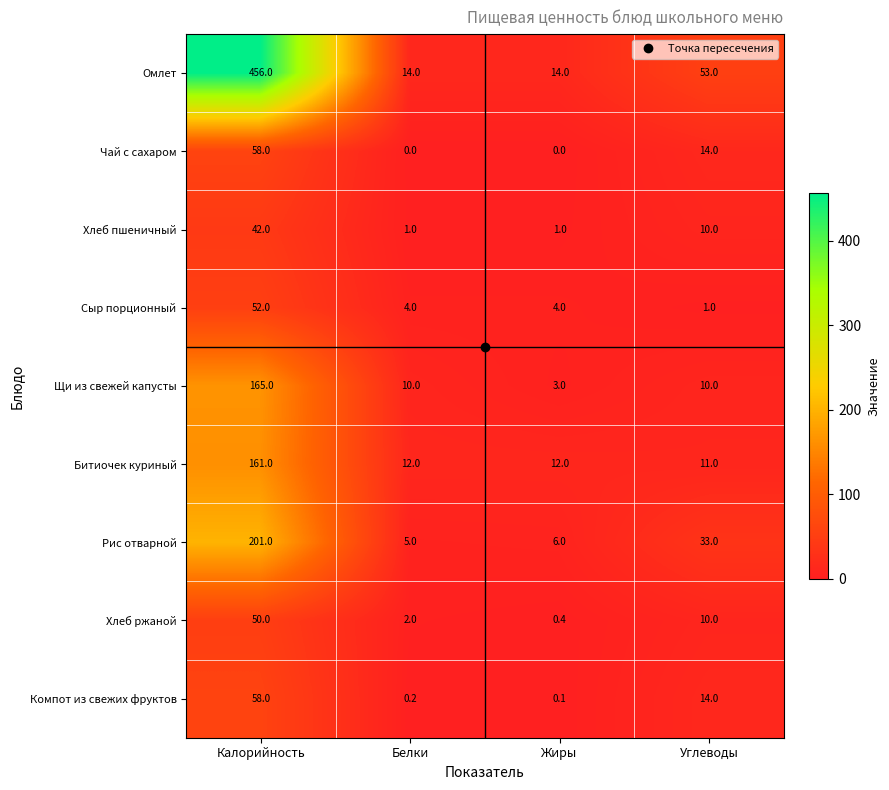

How many values in the Щи из свежей капусты series are below 10?

1